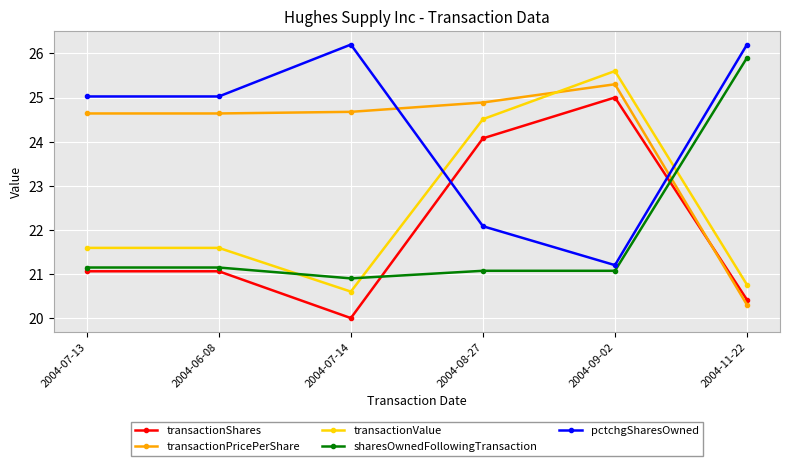

How many interior local valleys does the transactionValue series have?

1